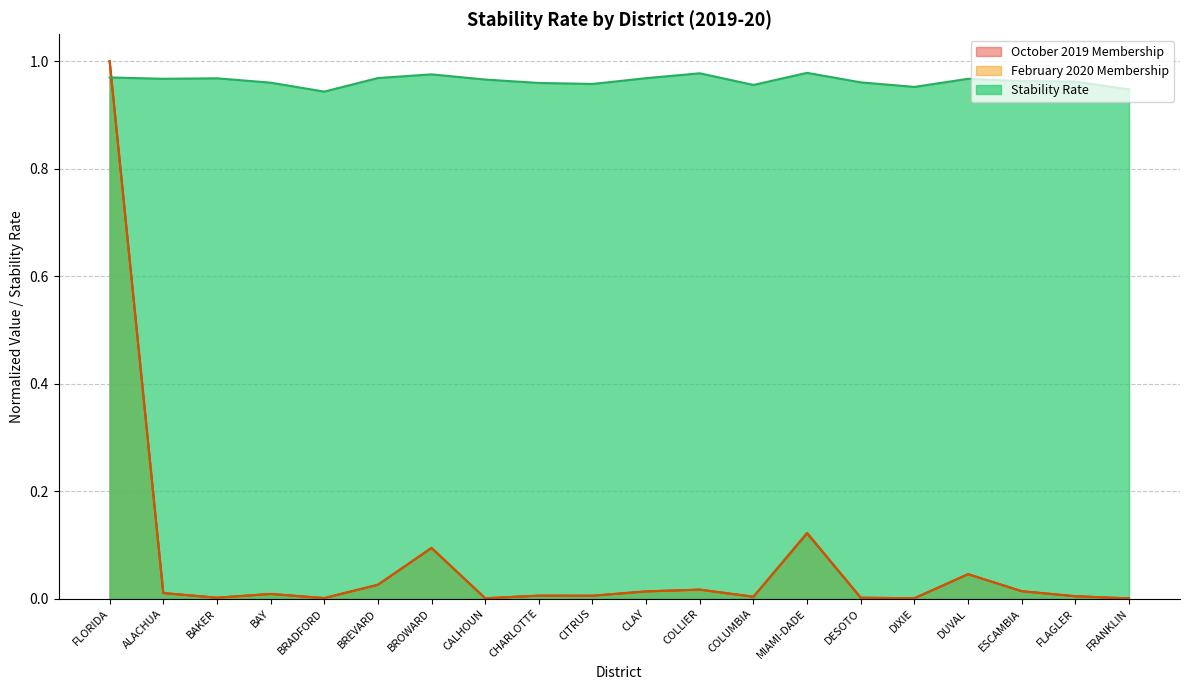

What is the label of the 7th point from the left?

BROWARD